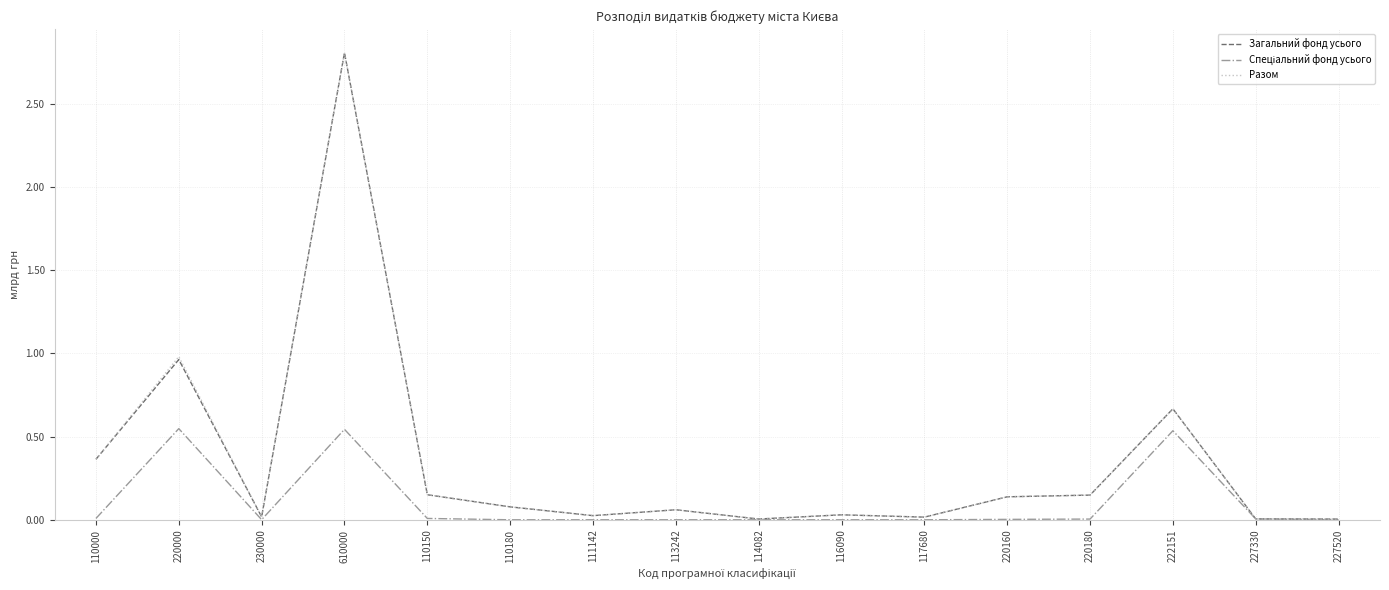

Does the chart display data point markers on the line(s)?

No